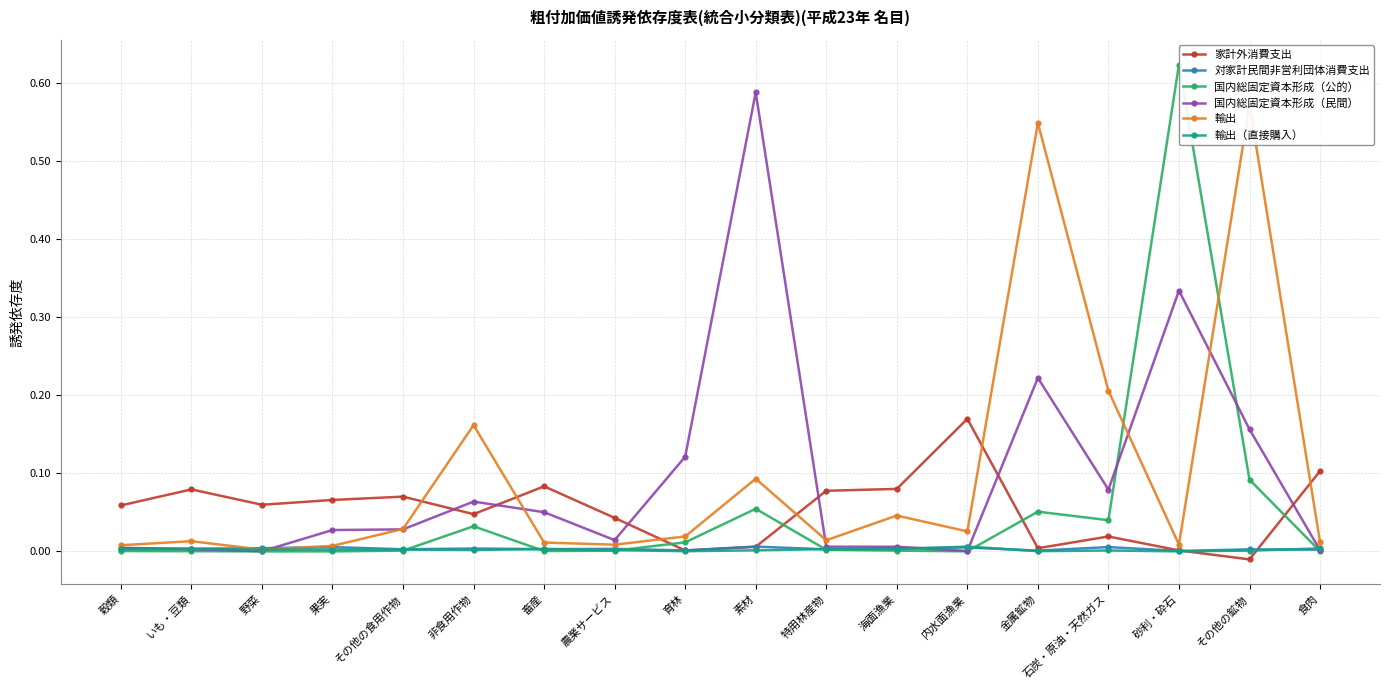

Which label corresponds to the largest value in the chart?

砂利・砕石